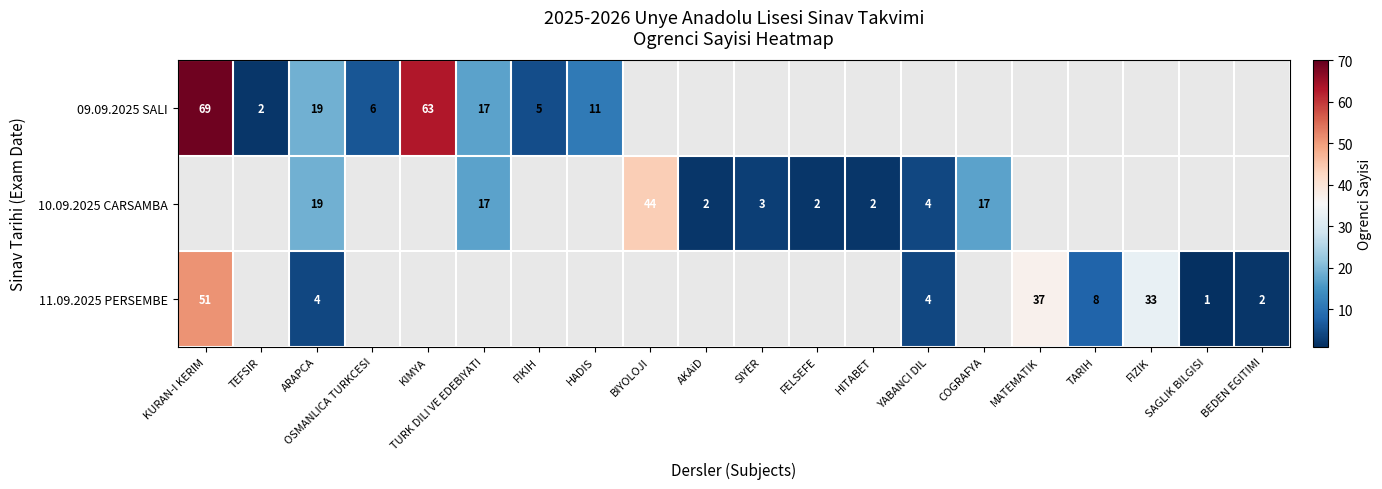

Is it true that 11.09.2025 PERSEMBE equals 51 at KURAN-I KERIM?

True